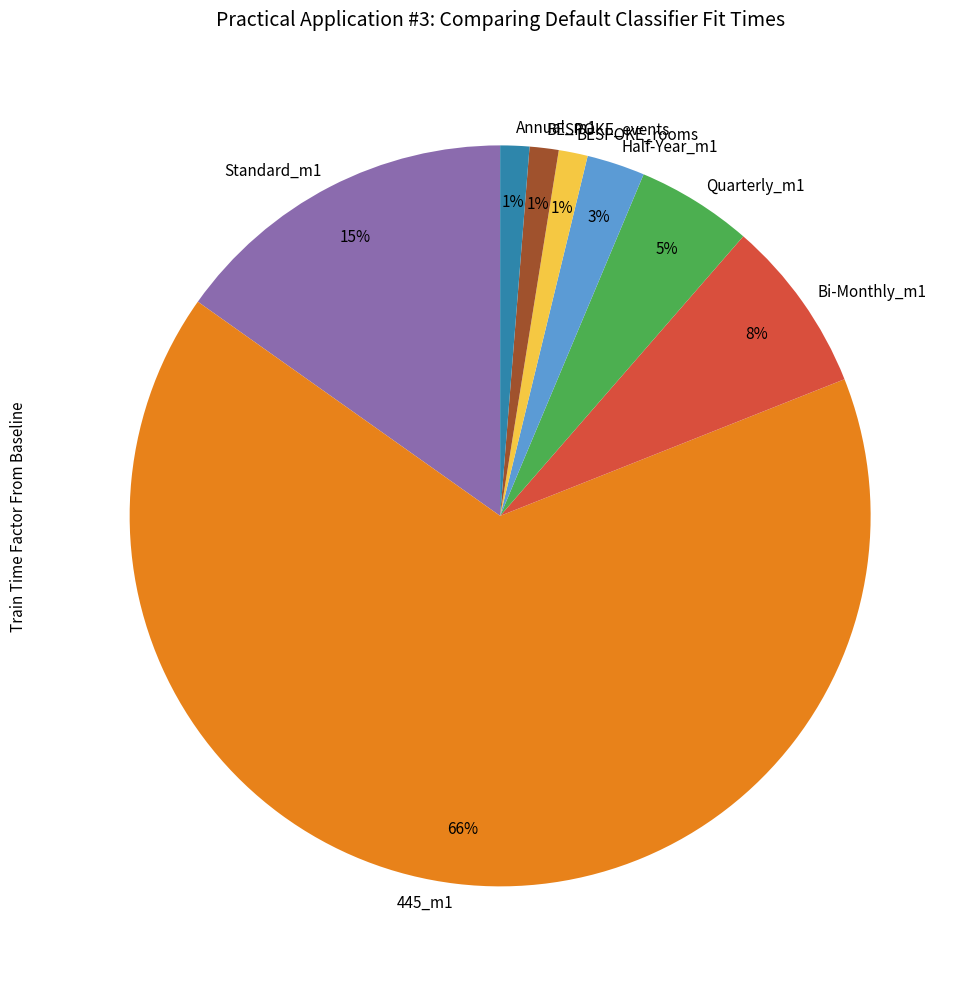

Is it true that 445_m1 is 66% of the pie?

True